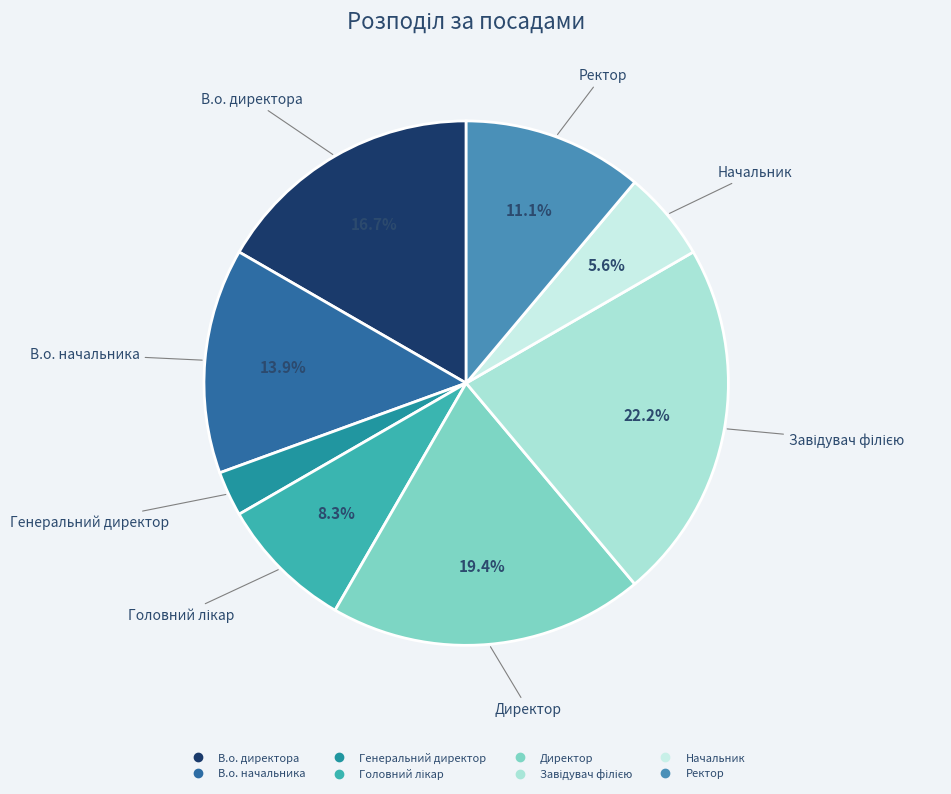

Is there a majority slice in this chart?

No